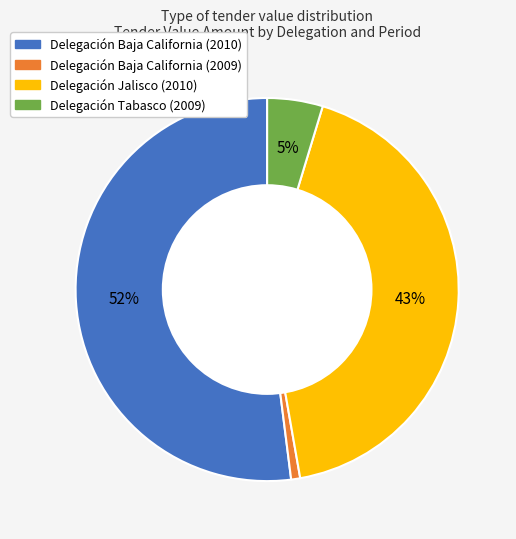

Which category has the biggest portion of the pie?

Delegación Baja California (2010)